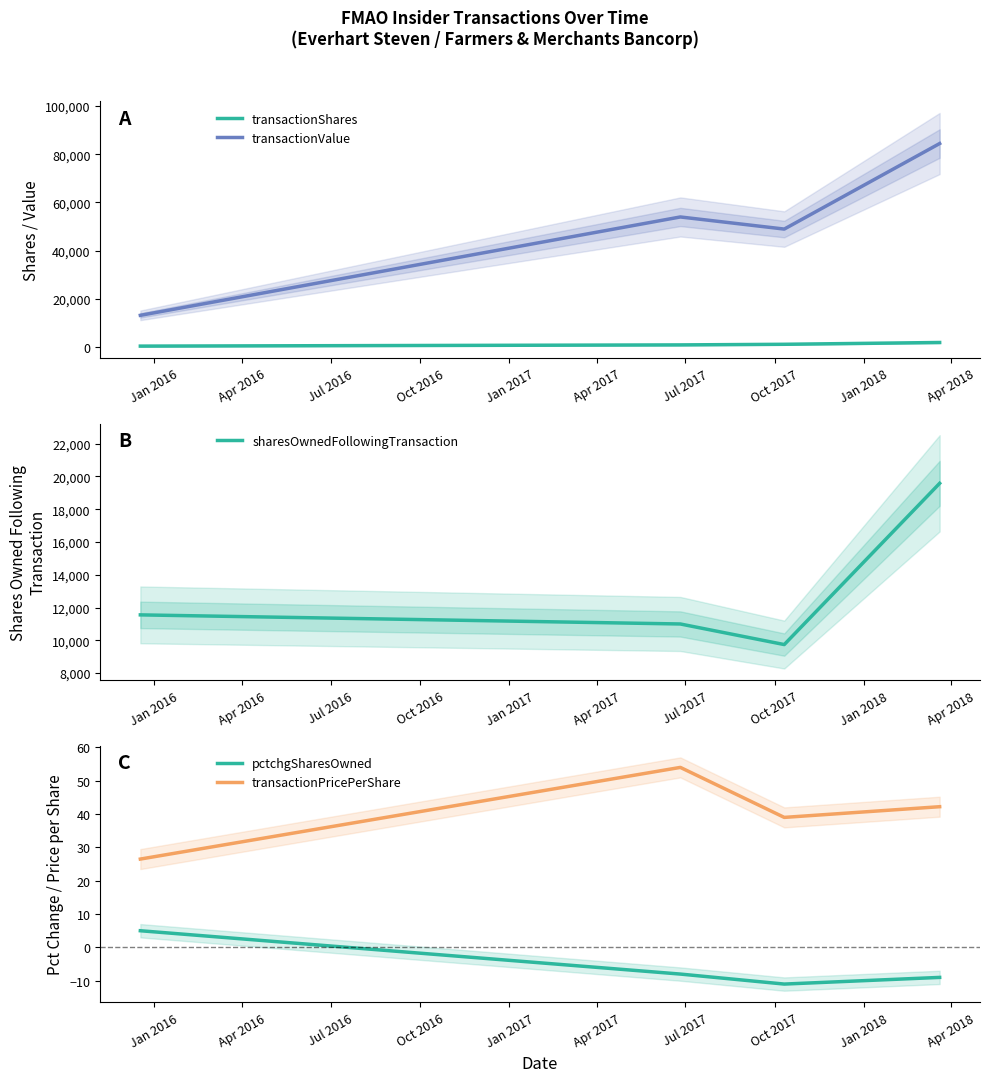

Reading right to left, list all the values displayed in this chart.

transactionShares: 2000.0	1256.0	1000.0	500.0
transactionValue: 84420.0	48984.0	54000.0	13250.0
sharesOwnedFollowingTransaction: 19580.0	9742.0	10998.0	11553.0
pctchgSharesOwned: -9.0	-11.0	-8.0	5.0
transactionPricePerShare: 42.2	39.0	54.0	26.5